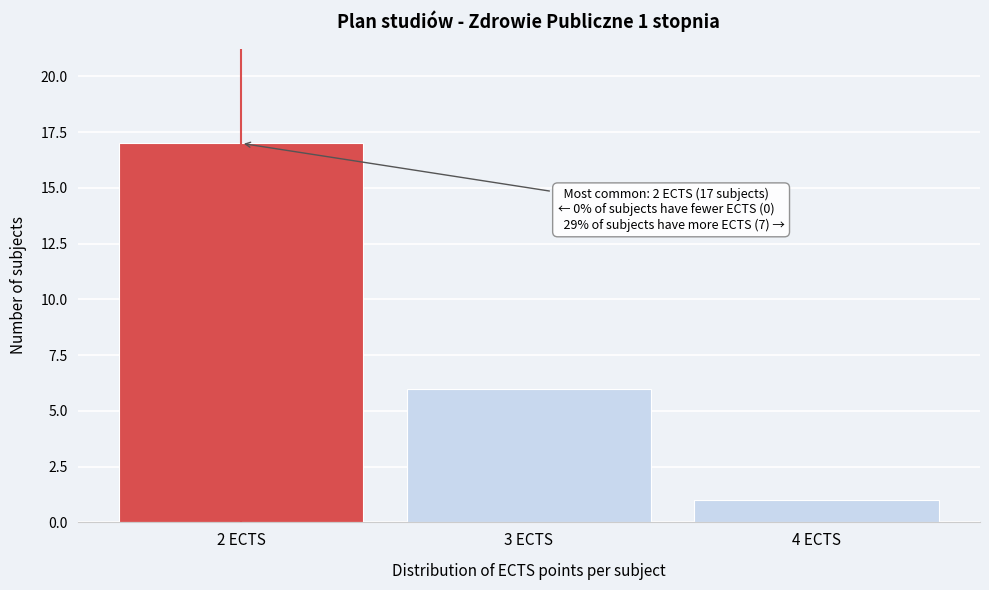

Reading left to right, extract all data points from this chart.

17	6	1